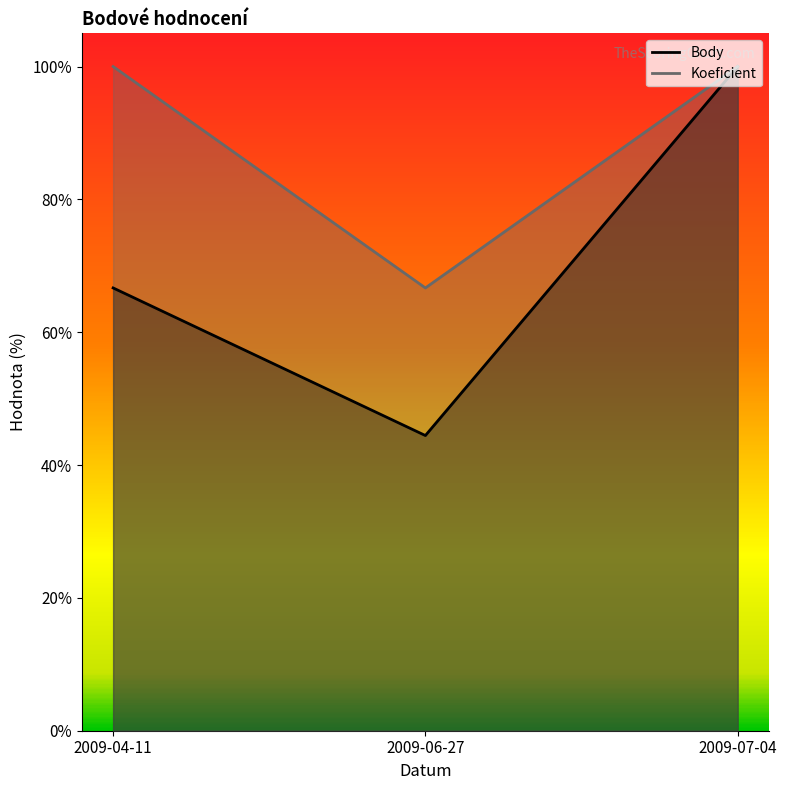

Is the value of Koeficient at 2009-04-11 greater than the value of Body at 2009-04-11?

Yes